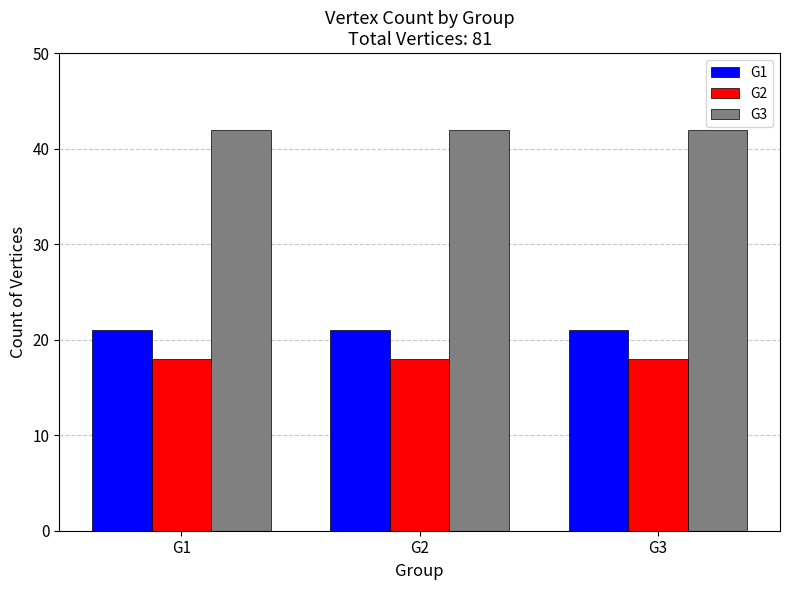

Is the value of G1 at G3 greater than the value of G3 at G3?

No